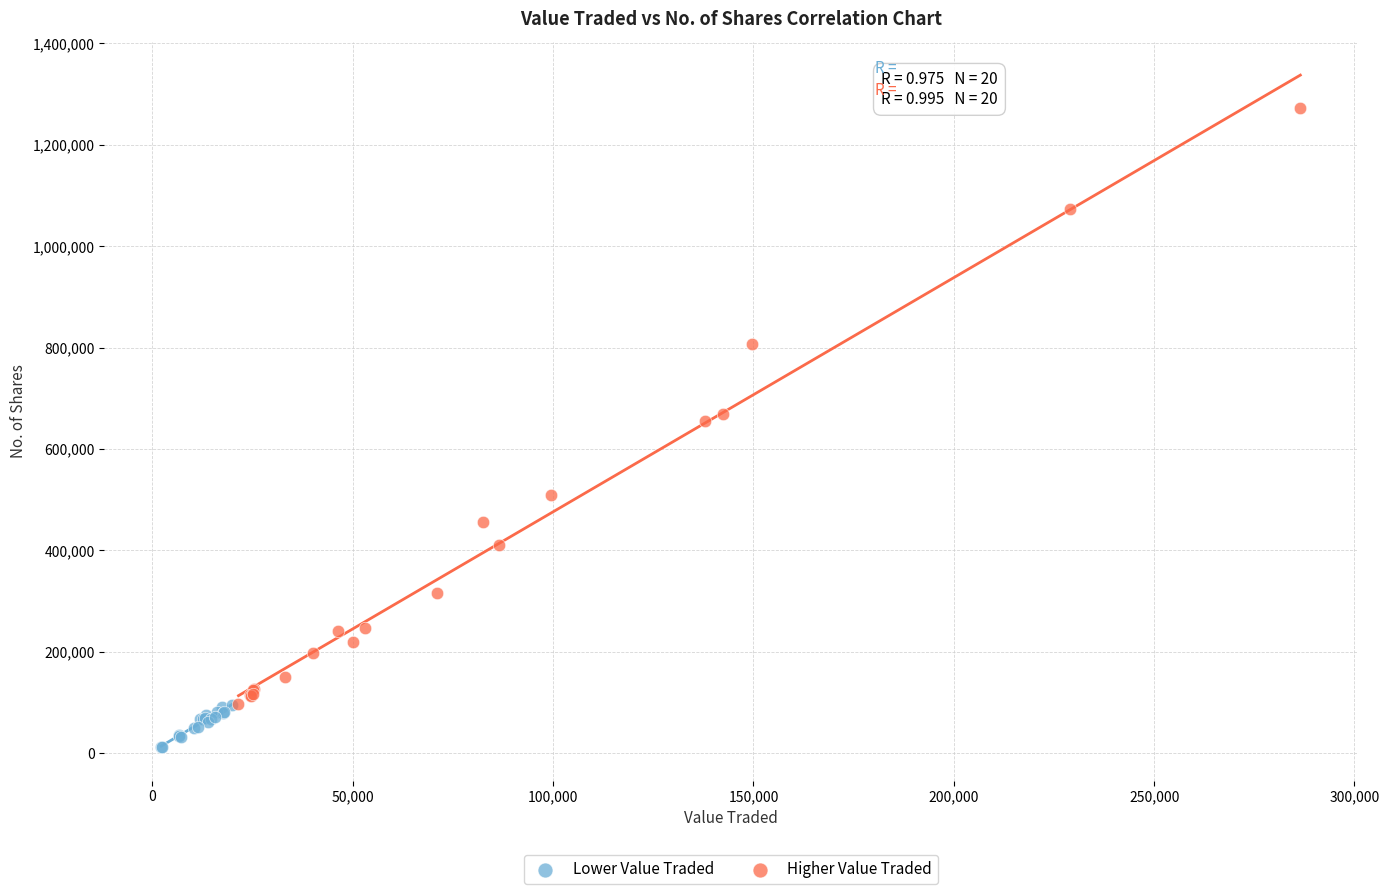

Which series reaches the minimum Y coordinate?

Lower Value Traded